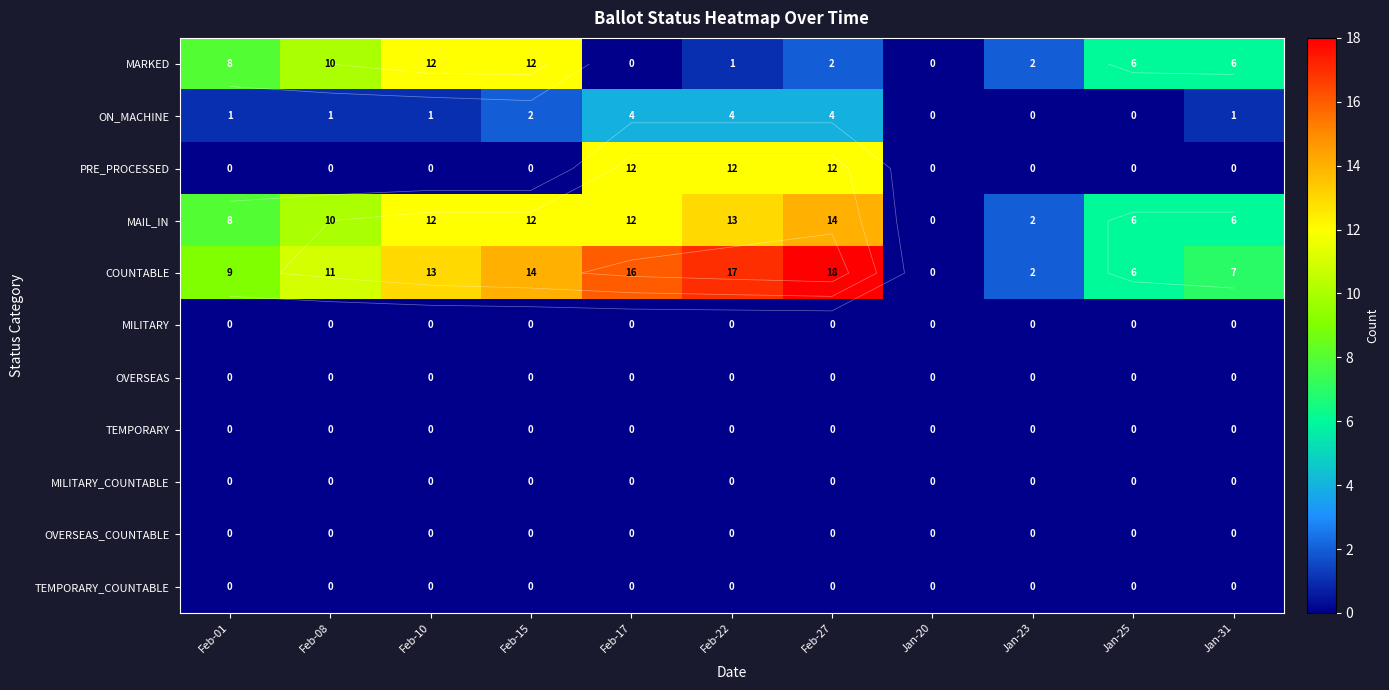

Which label corresponds to the smallest value in the chart?

Feb-17